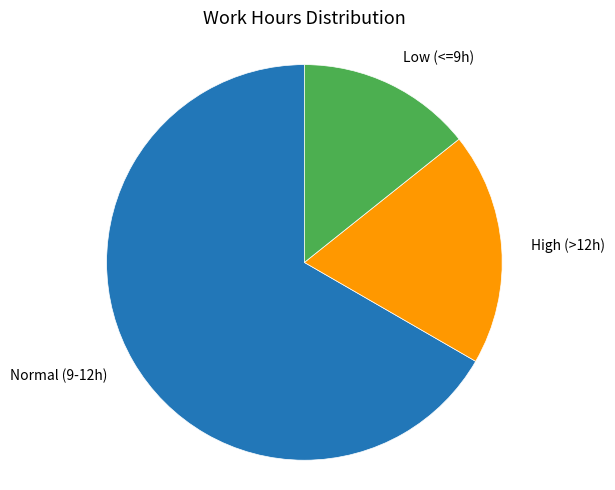

What is the smallest slice in the pie chart?

Low (<=9h)